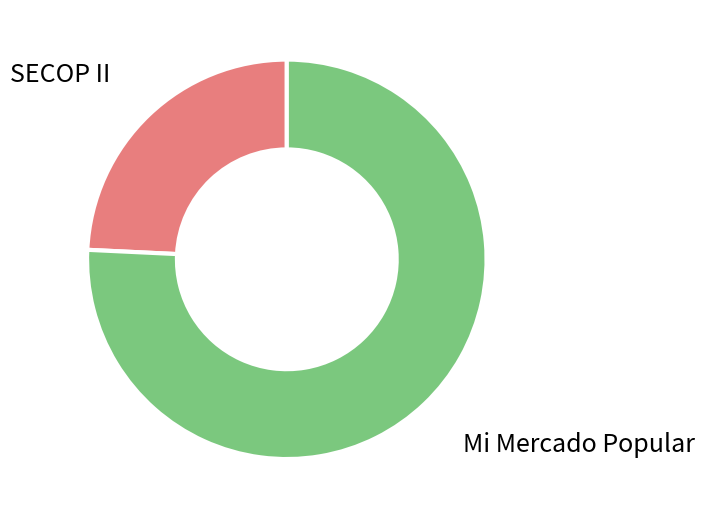

How many slices are in this pie chart?

2